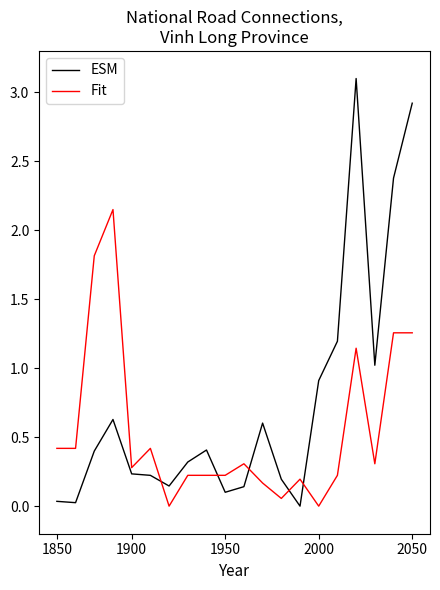

What is the maximum value shown in the chart?

3.1